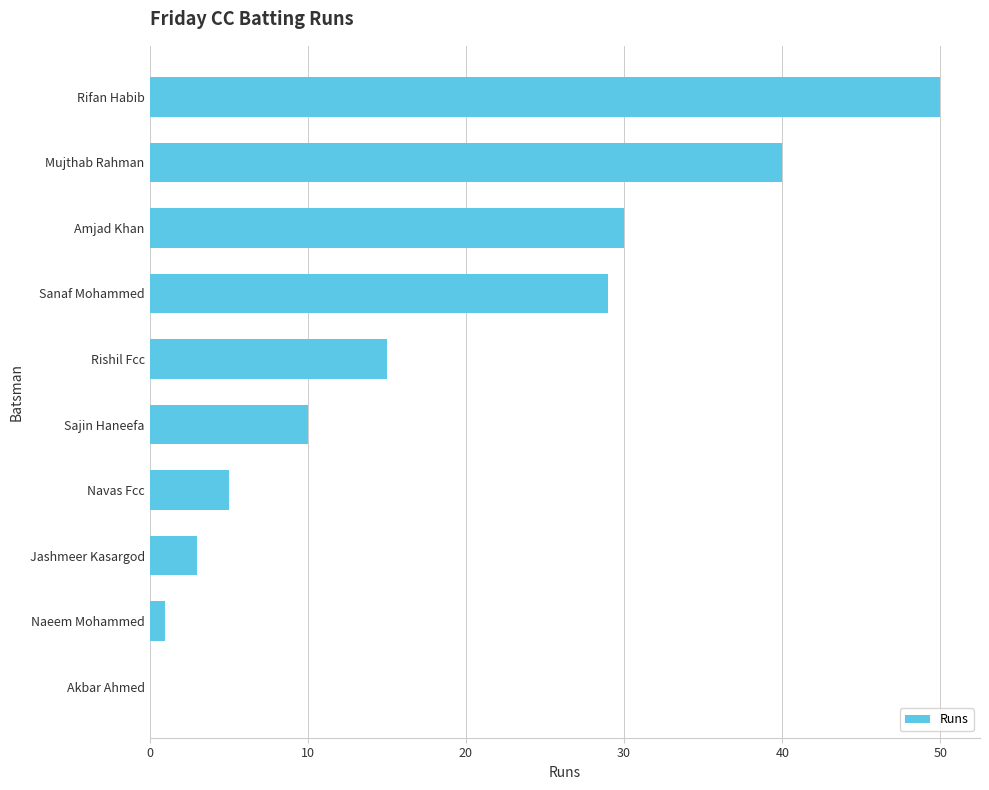

Where is the data nearest to the value 25?

Sanaf Mohammed